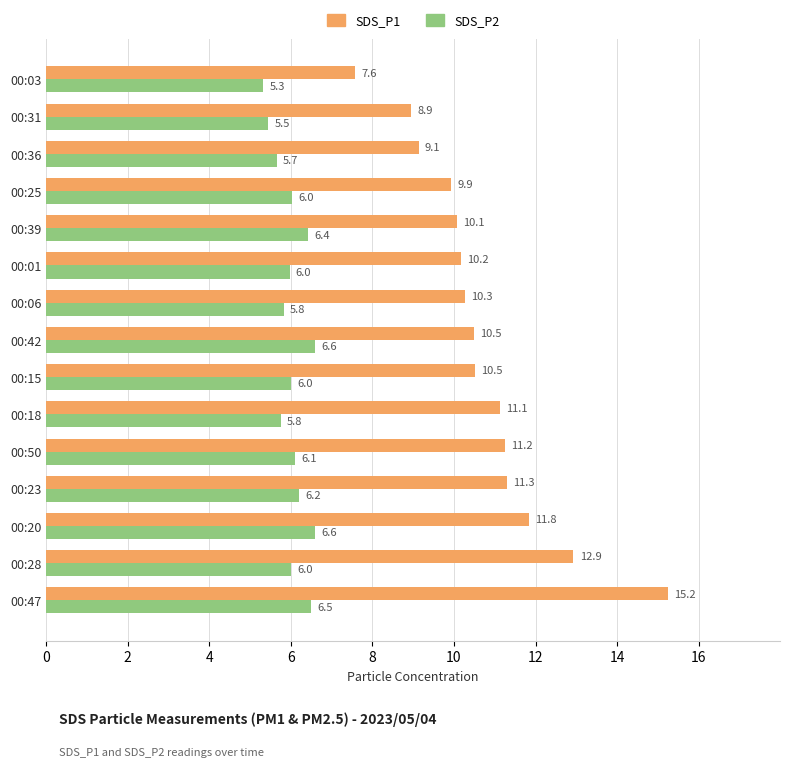

Rank the series by their maximum value, from highest to lowest.

SDS_P1, SDS_P2